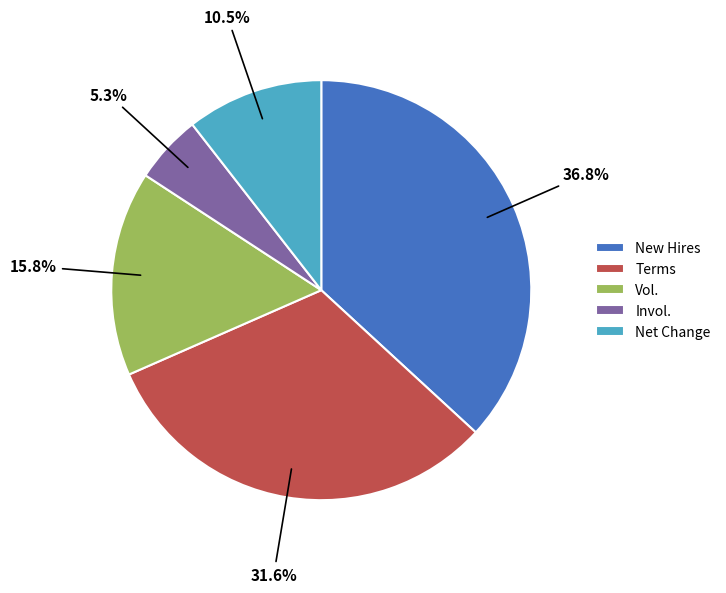

Is there any slice that represents more than half of the pie?

No